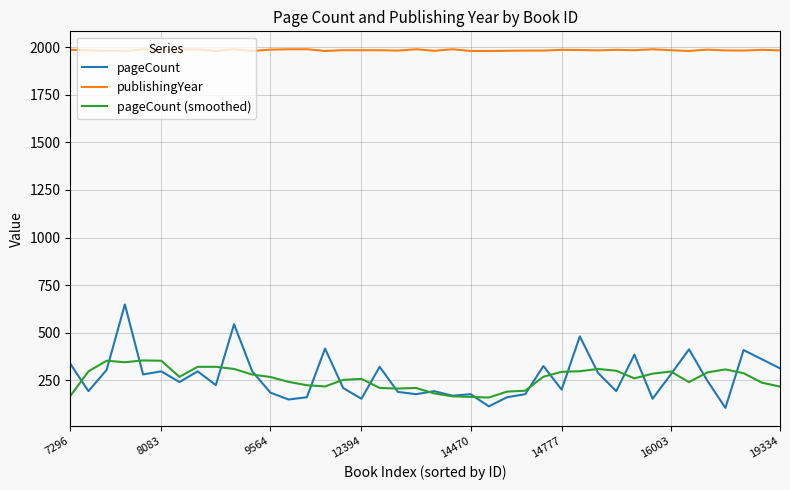

True or false: publishingYear and pageCount intersect in this chart.

False